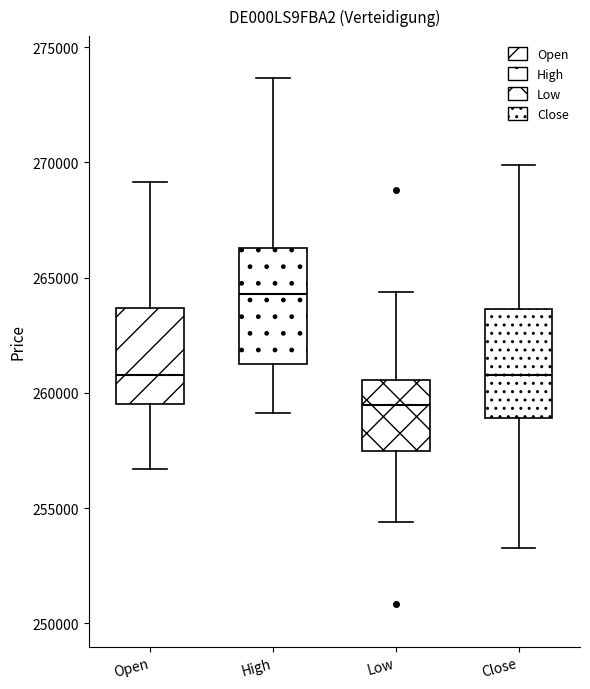

Reading left to right, transcribe this box plot: for each box, give where its median line is, the range the box spans, and where its two whiskers end, as read against the y-axis. The values are not printed on the chart, so give them approximately, as read against the axis.

Open: median 261000, box 259500 to 263500, whiskers 256500 to 269000
High: median 264500, box 261500 to 266500, whiskers 259000 to 273500
Low: median 259500, box 257500 to 260500, whiskers 254500 to 264500
Close: median 261000, box 259000 to 263500, whiskers 253500 to 270000